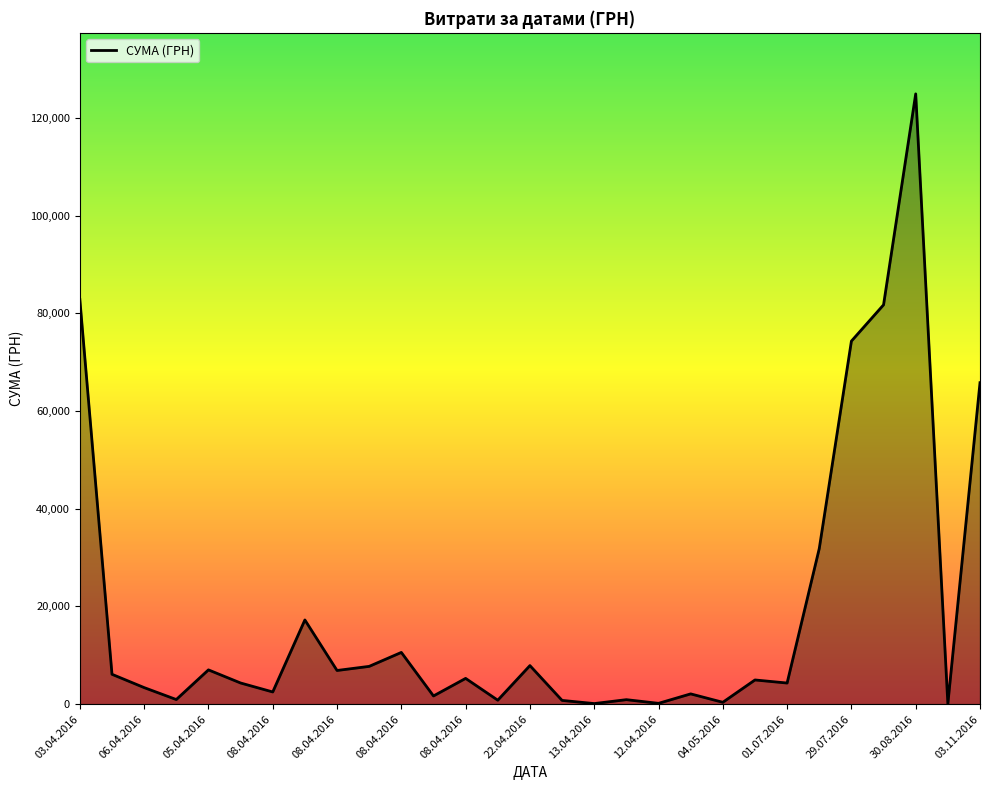

What is the greatest value displayed?

124904.8